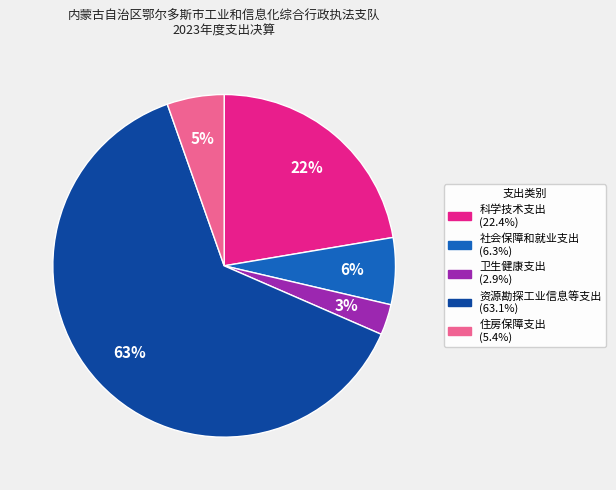

To the nearest percent, what portion does 科学技术支出 represent?

22%